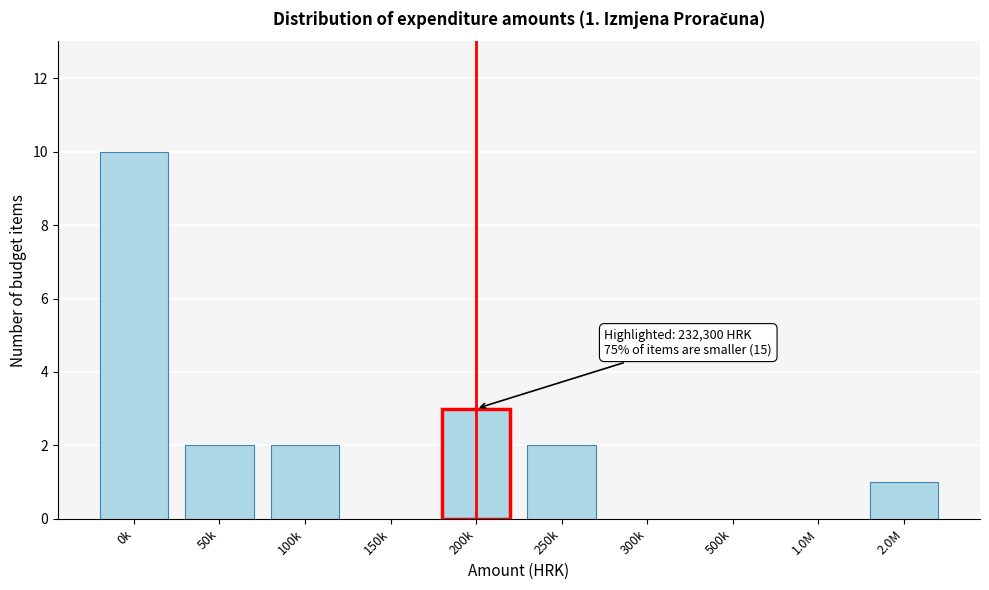

Reading left to right, extract all data points from this chart.

0k=10	50k=2	100k=2	150k=0	200k=3	250k=2	300k=0	500k=0	1.0M=0	2.0M=1